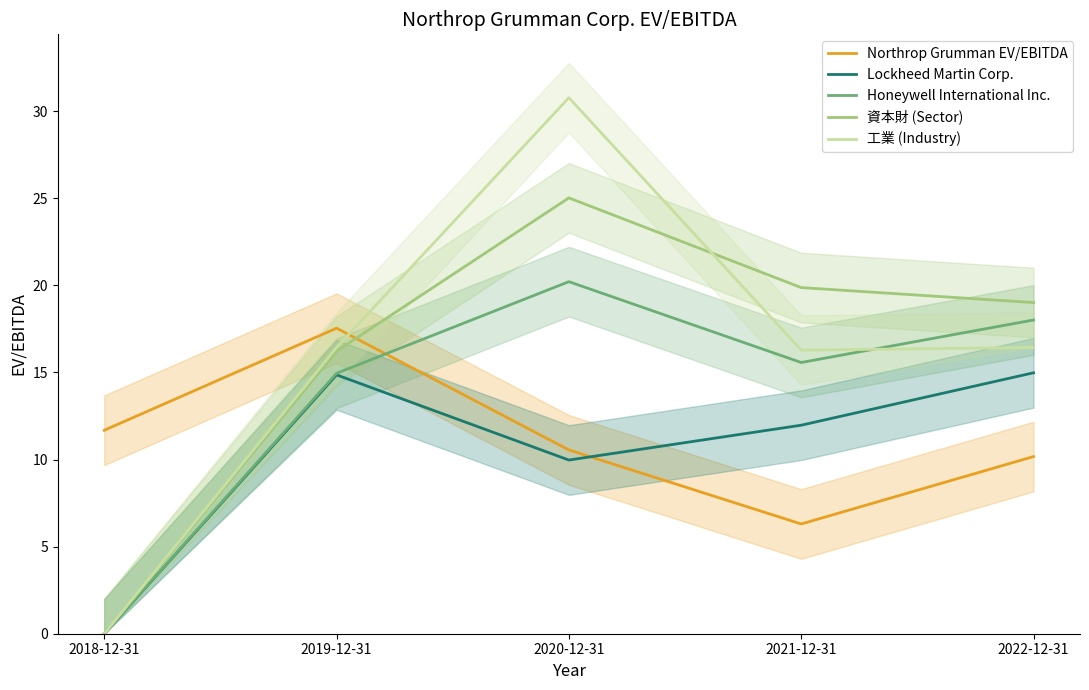

What is the difference between the maximum and minimum values in the 工業 (Industry) series?

30.8